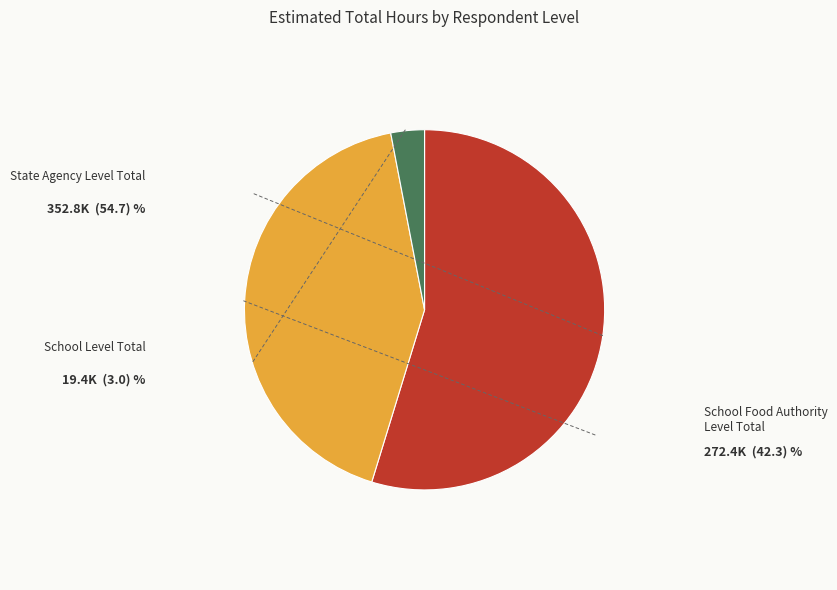

Is there any slice that represents more than half of the pie?

Yes